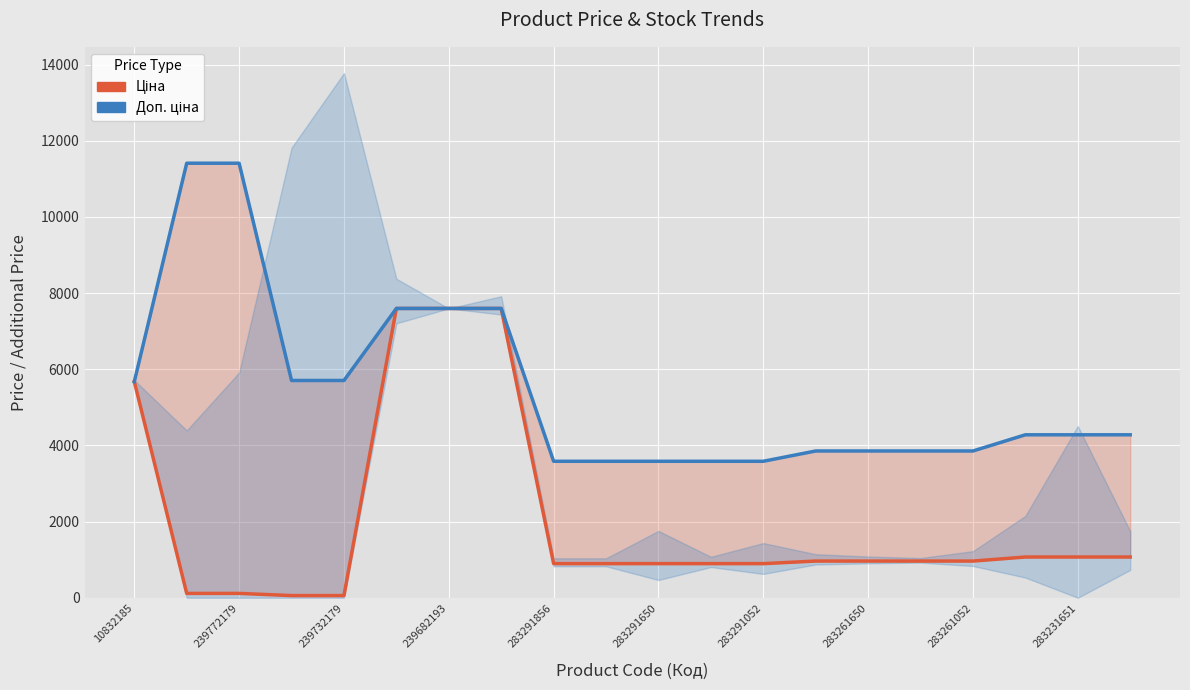

List the series in order of their peak value, highest first.

Доп. ціна, Ціна